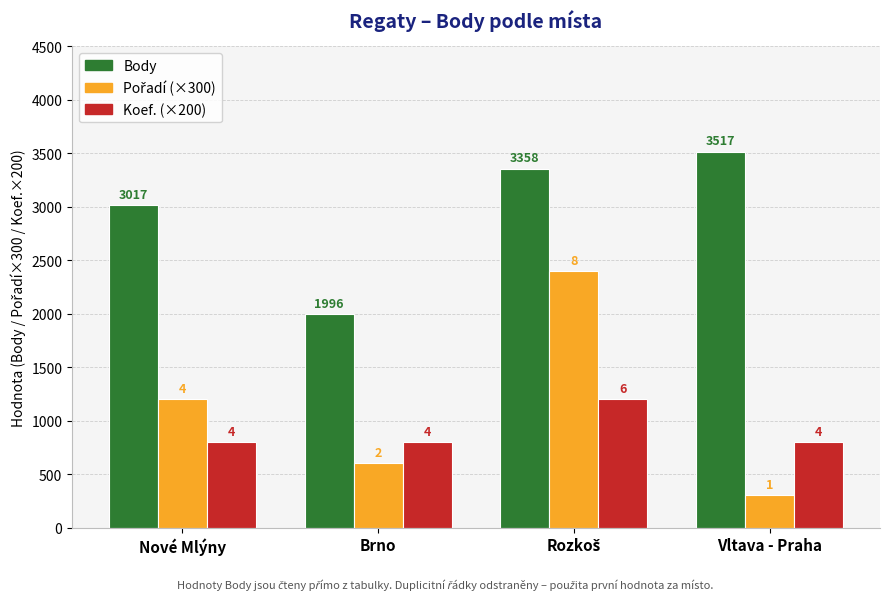

What position from the left is Nové Mlýny?

1